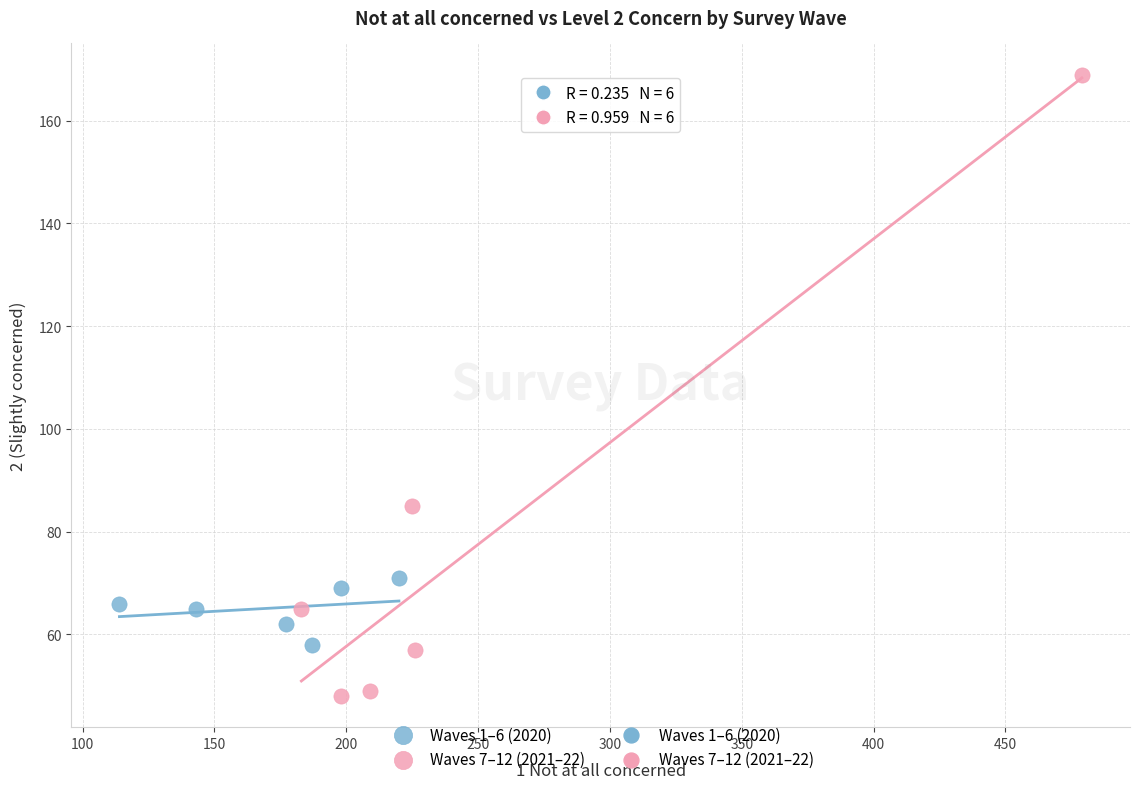

Which series has the widest spread of Y values?

Waves 7–12 (2021–22)